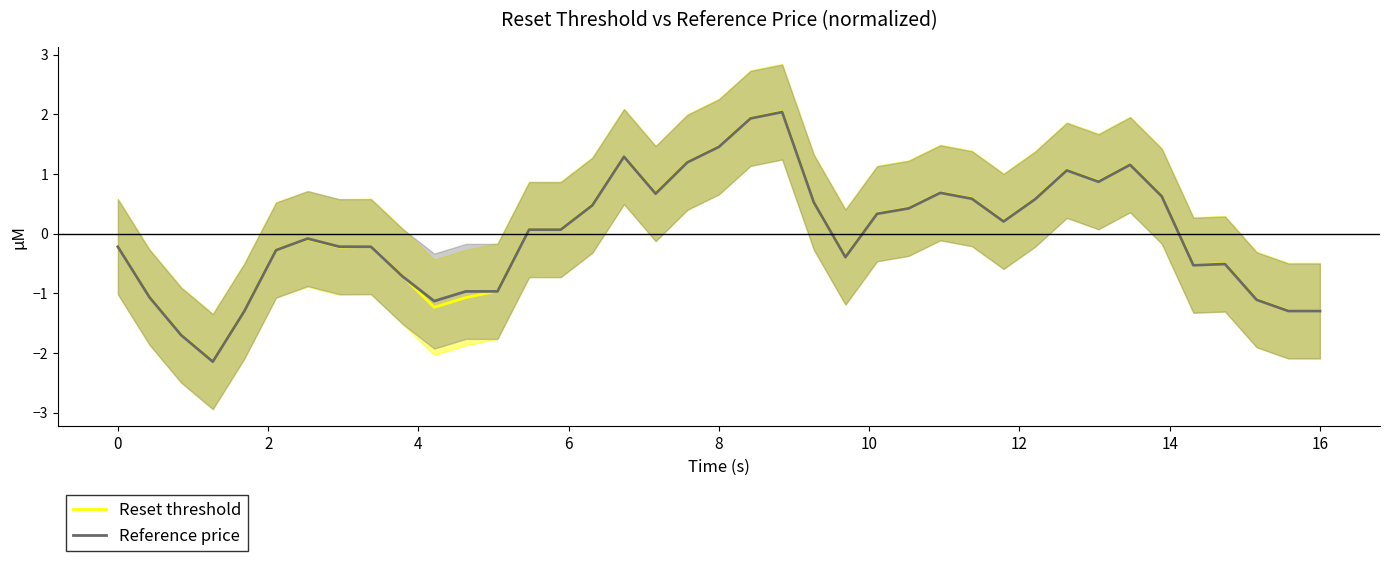

How many intersections are there between Reference price and Reset threshold?

4